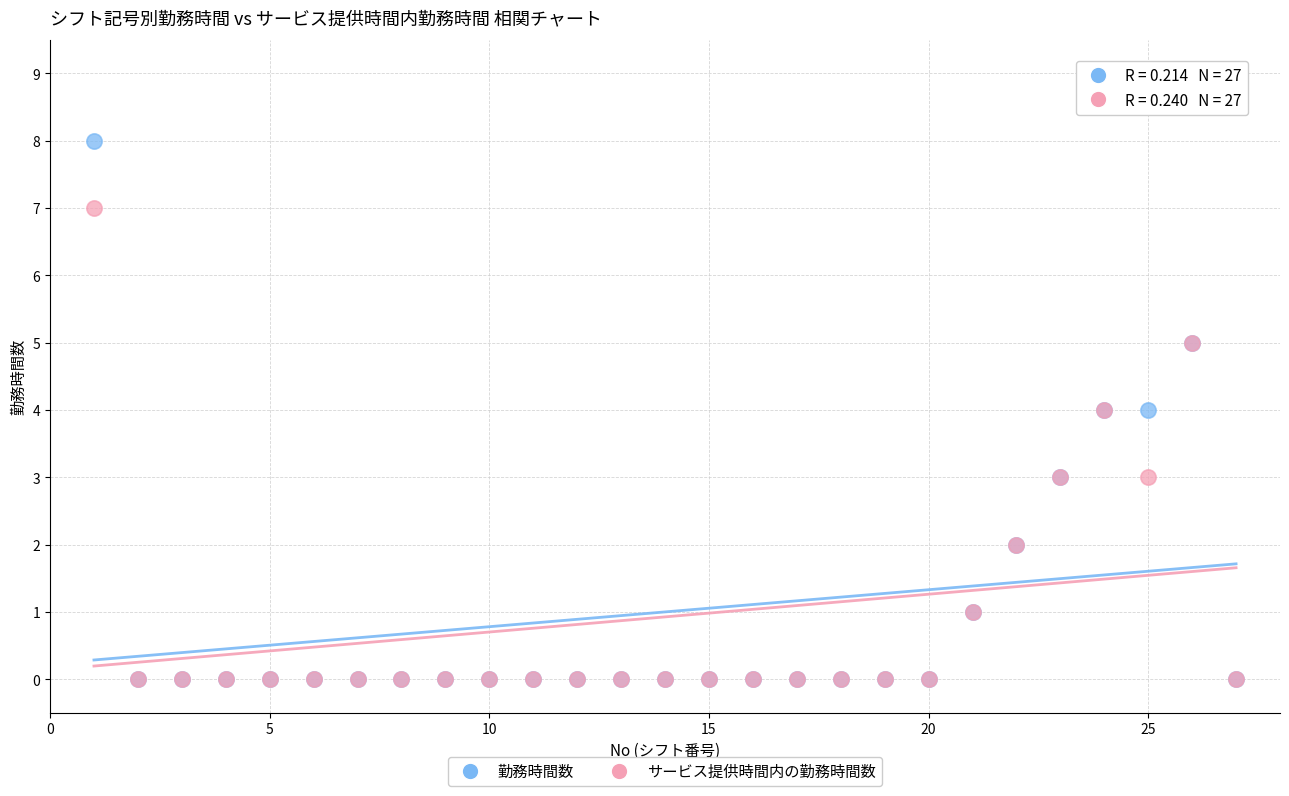

Which series contains the highest Y value?

勤務時間数